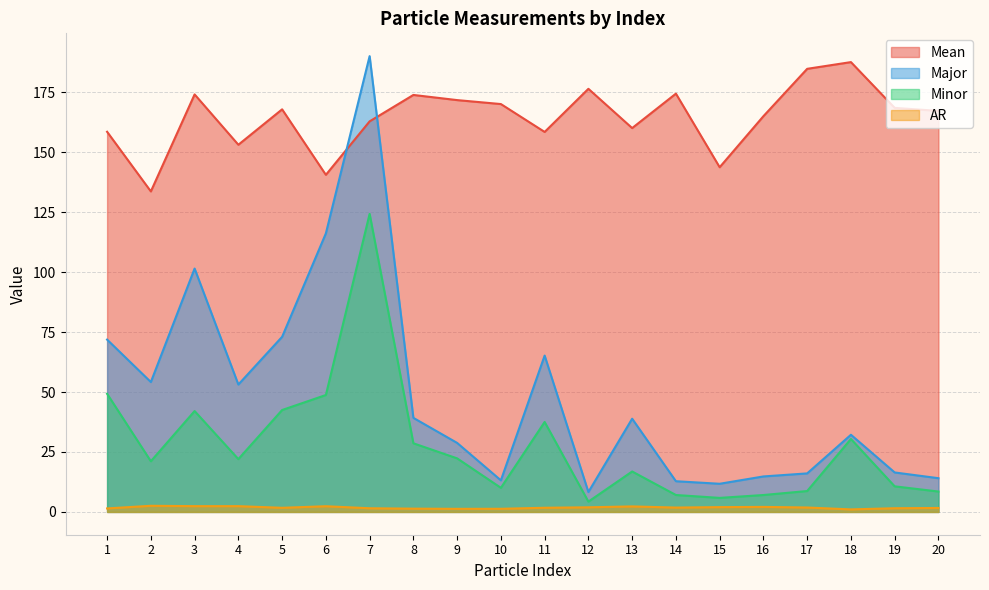

True or false: AR and Mean intersect in this chart.

False